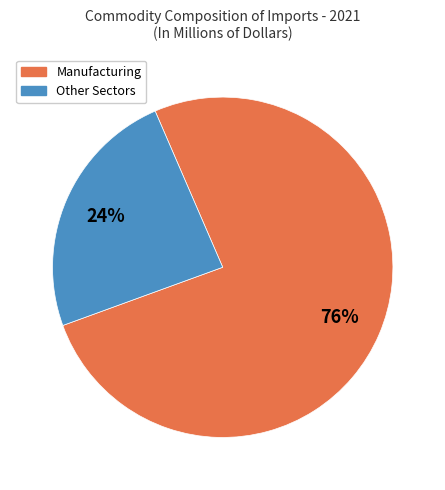

To the nearest percent, what is the difference between the largest and smallest slice percentages?

52%